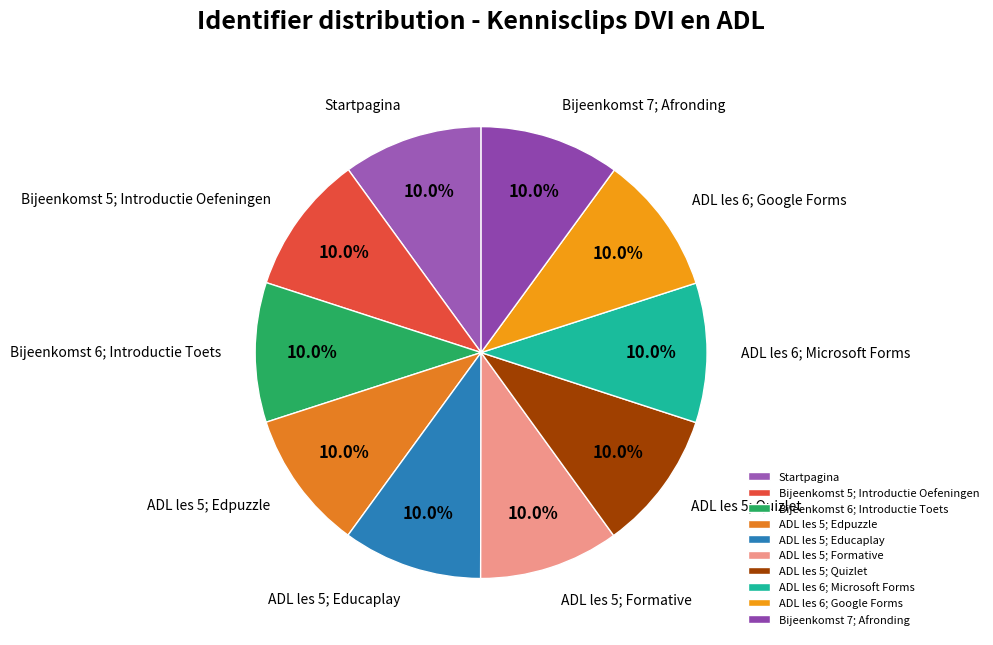

How much of the chart is everything except ADL les 5; Formative?

90.0%